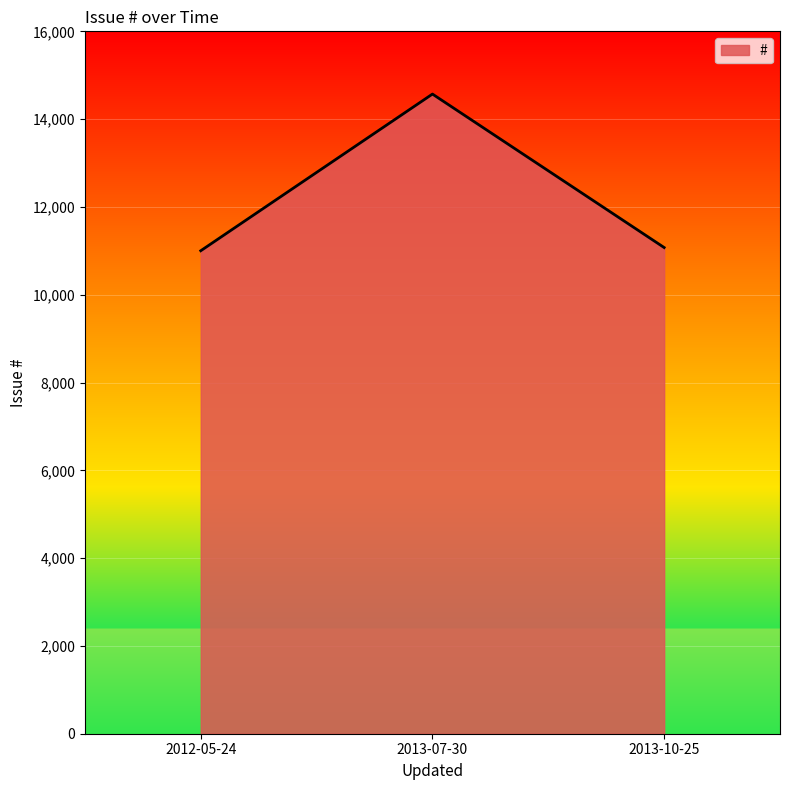

At which label does the data first exceed 11075?

2013-07-30